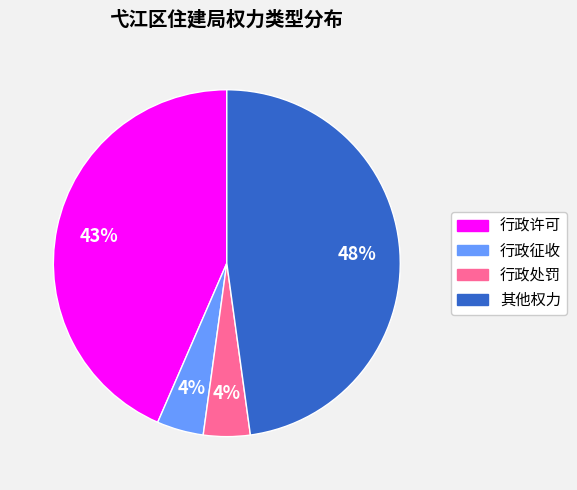

To the nearest percent, what is the average slice percentage?

25%